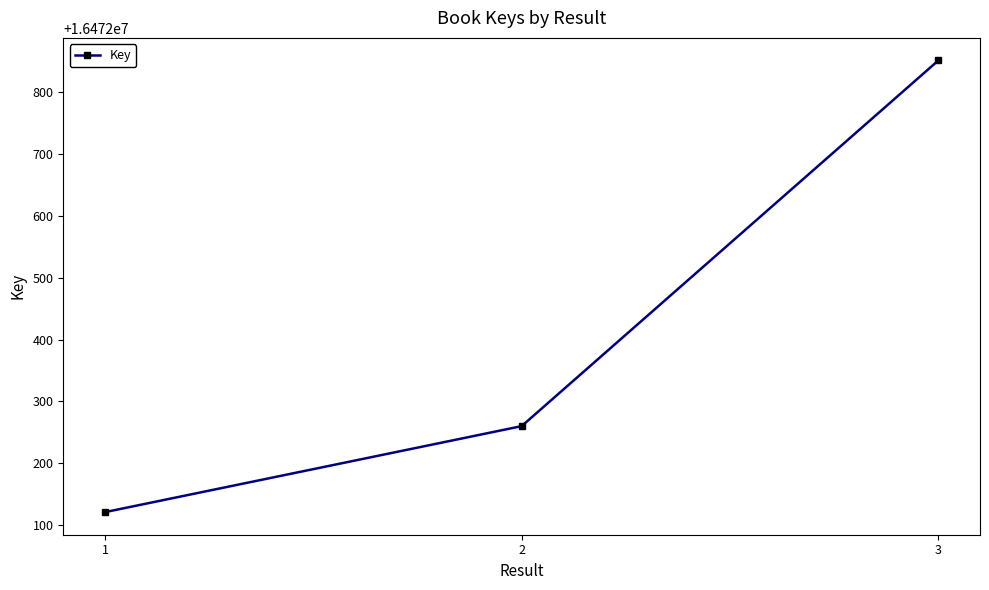

Reading left to right, what are all the values shown in this chart?

1=16472121	2=16472260	3=16472851